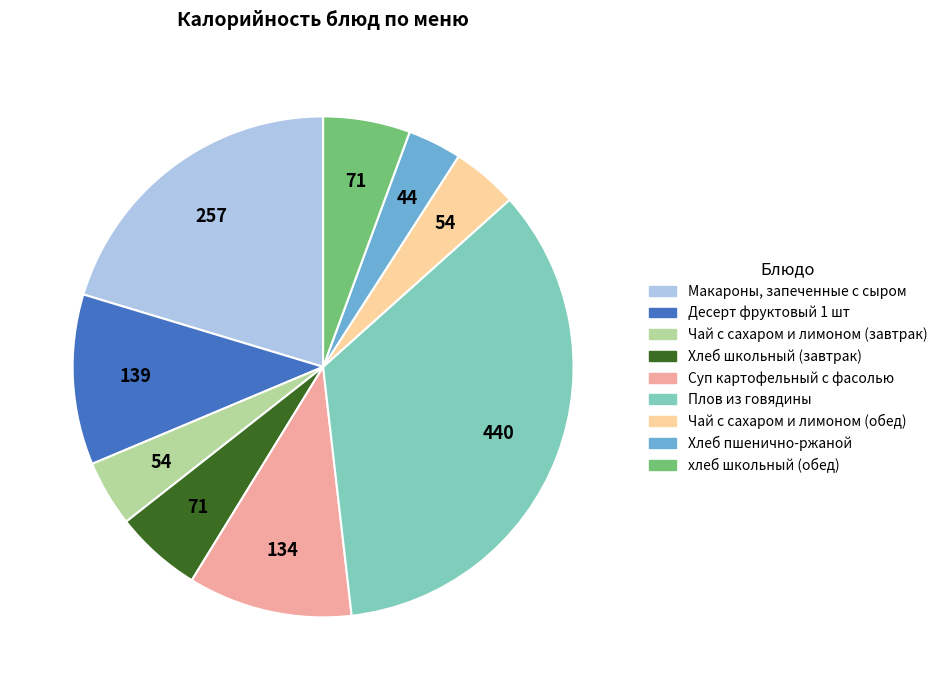

Approximately how many times larger is the value at Суп картофельный с фасолью compared to Чай с сахаром и лимоном (обед)?

2.5